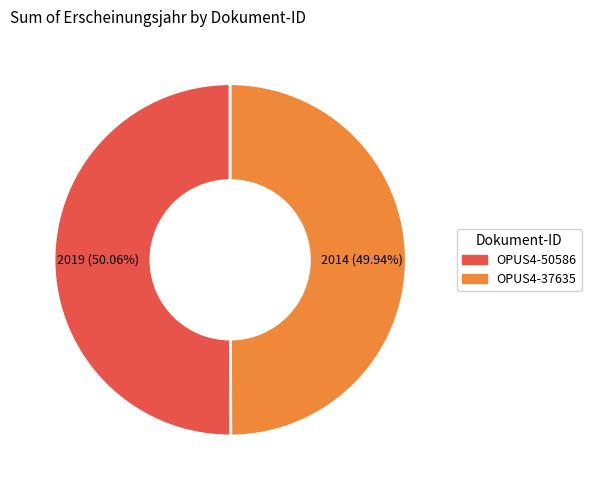

Combined, do OPUS4-50586 and OPUS4-37635 account for over 50%?

Yes